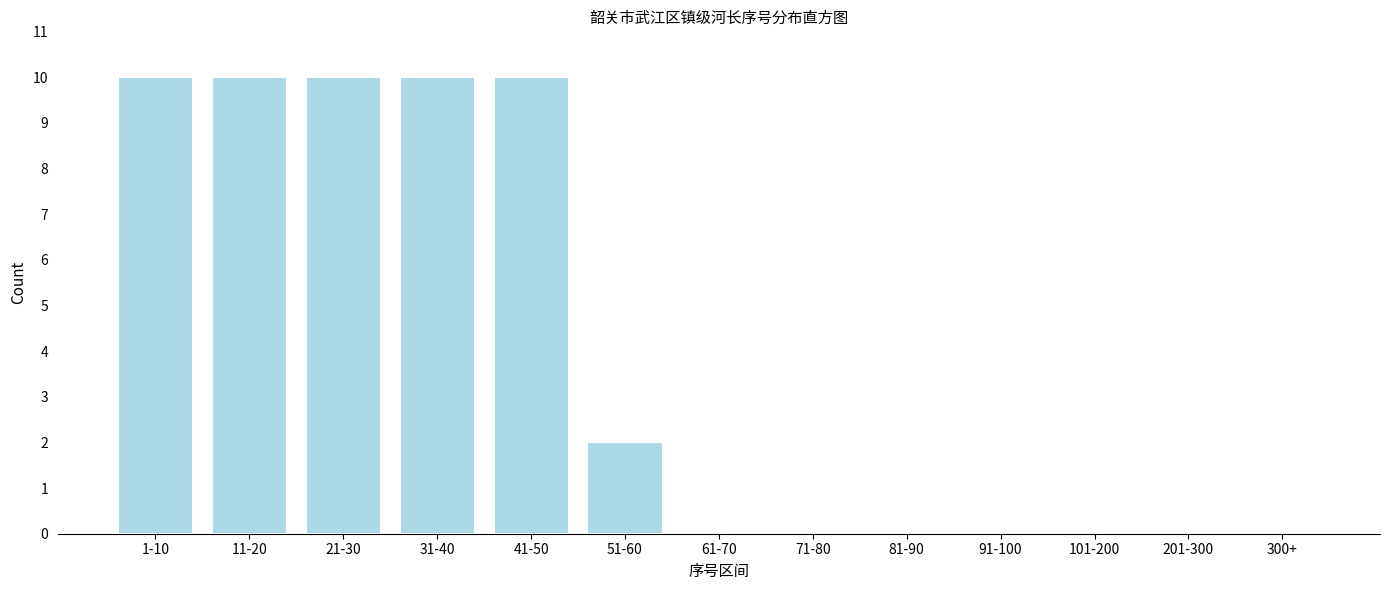

Reading right to left, transcribe all the data shown in this chart.

300+=0	201-300=0	101-200=0	91-100=0	81-90=0	71-80=0	61-70=0	51-60=2	41-50=10	31-40=10	21-30=10	11-20=10	1-10=10